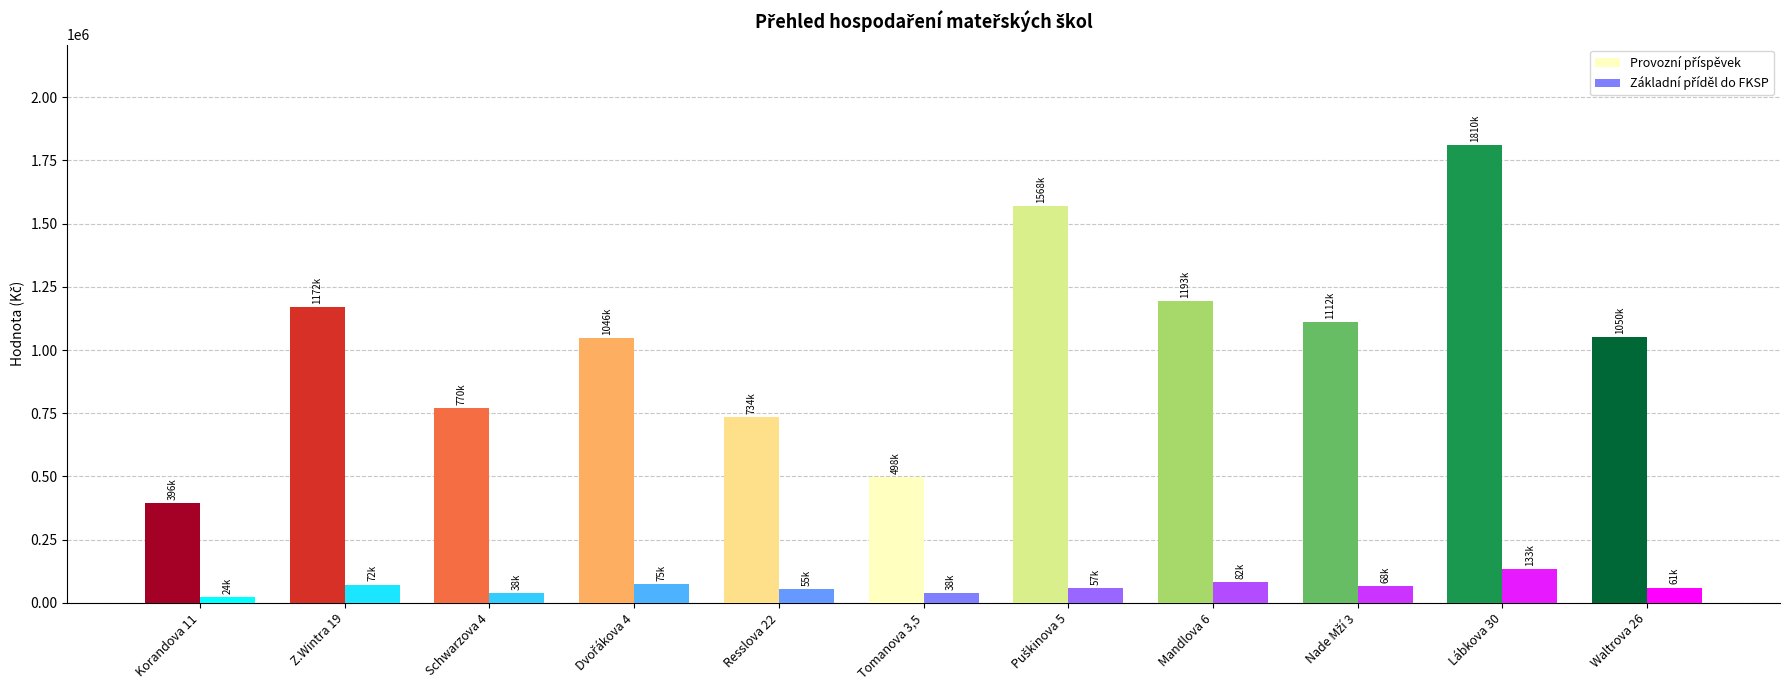

What is the approximate value of Základní příděl do FKSP at Lábkova 30?

132750.6